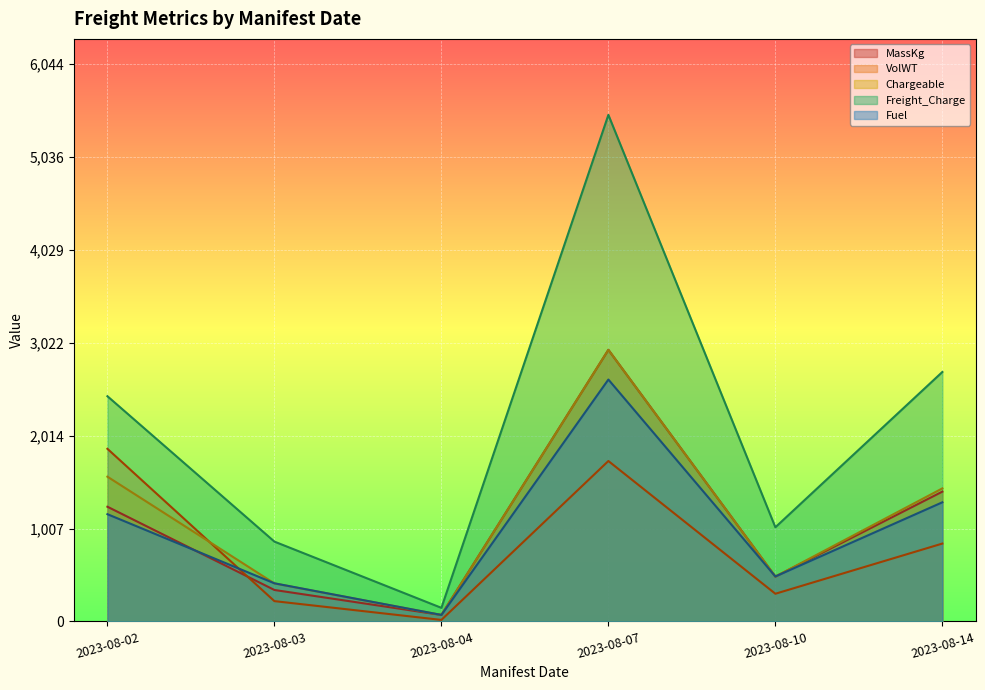

At which category is the sum across all series the highest?

2023-08-07